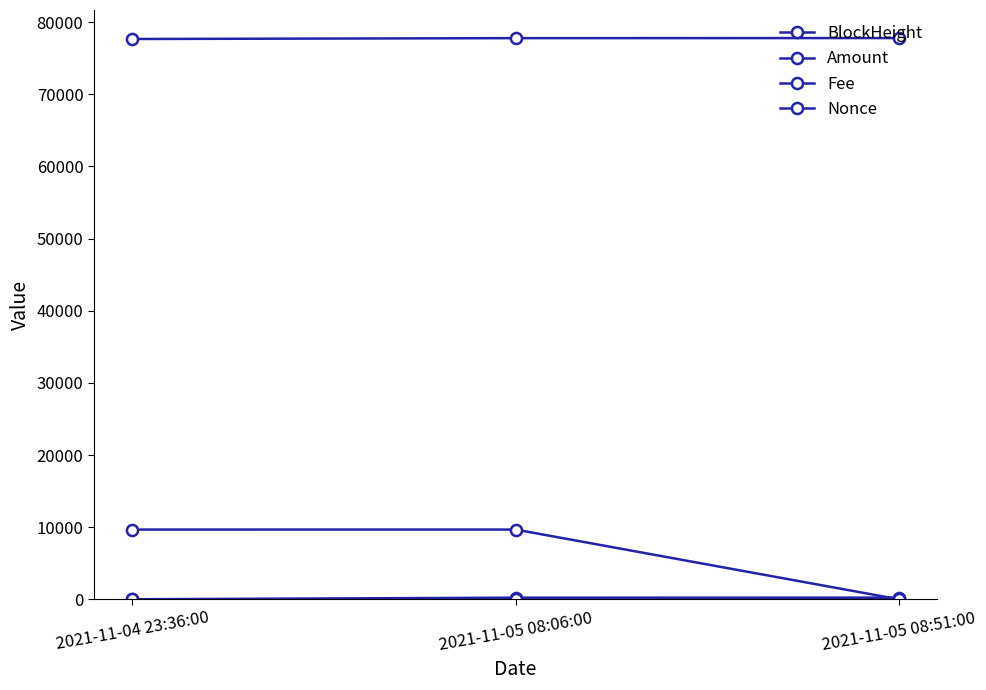

Reading right to left, what are all the values shown in this chart?

BlockHeight: 2021-11-05 08:51:00=77788.0	2021-11-05 08:06:00=77777.0	2021-11-04 23:36:00=77659.0
Amount: 2021-11-05 08:51:00=230.1	2021-11-05 08:06:00=226.1	2021-11-04 23:36:00=5.0
Fee: 2021-11-05 08:51:00=0.0	2021-11-05 08:06:00=0.1	2021-11-04 23:36:00=0.1
Nonce: 2021-11-05 08:51:00=0.0	2021-11-05 08:06:00=9667.0	2021-11-04 23:36:00=9665.0